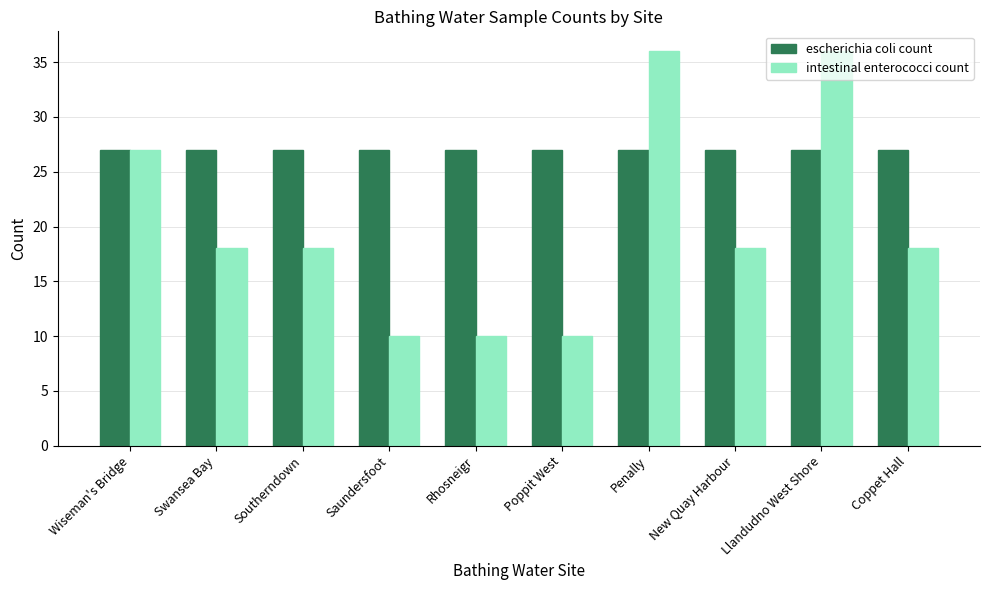

How many bars are there in each group?

2